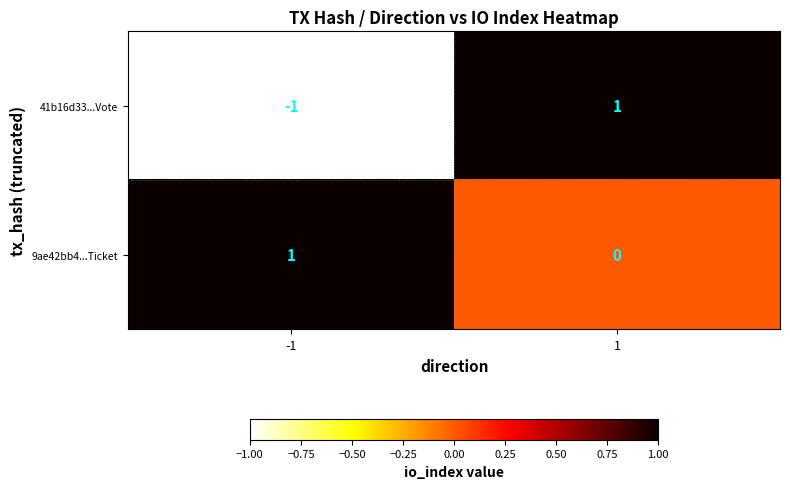

Reading left to right, list all the values displayed in this chart.

41b16d33...Vote: -1	1
9ae42bb4...Ticket: 1	0